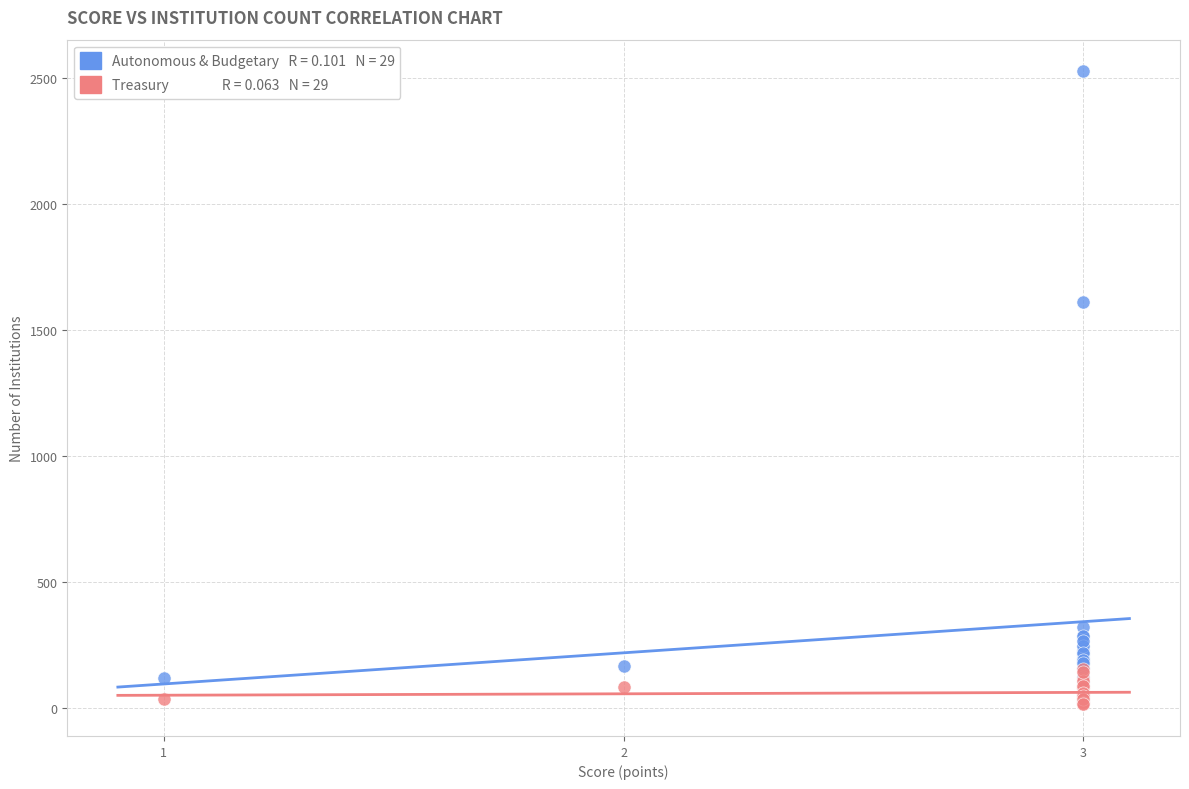

Across all series, what Y value is closest to 1272?

1613